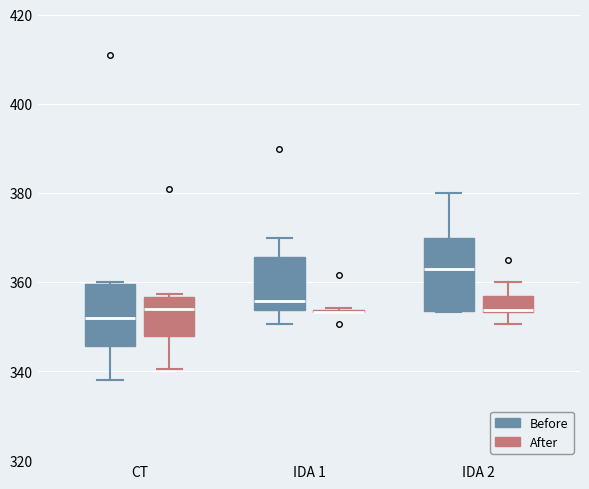

Reading left to right, transcribe this box plot: for each box, give where its median line is, the range the box spans, and where its two whiskers end, as read against the y-axis. The values are not printed on the chart, so give them approximately, as read against the axis.

CT (Before): median 352, box 346 to 360, whiskers 338 to 360
CT (After): median 354, box 348 to 356, whiskers 340 to 358
IDA 1 (Before): median 356, box 354 to 366, whiskers 350 to 370
IDA 1 (After): box collapsed to a line at 354, whiskers 354 to 354
IDA 2 (Before): median 364, box 354 to 370, whiskers 354 to 380
IDA 2 (After): median 354 (just above the box's lower edge), box 354 to 356, whiskers 350 to 360